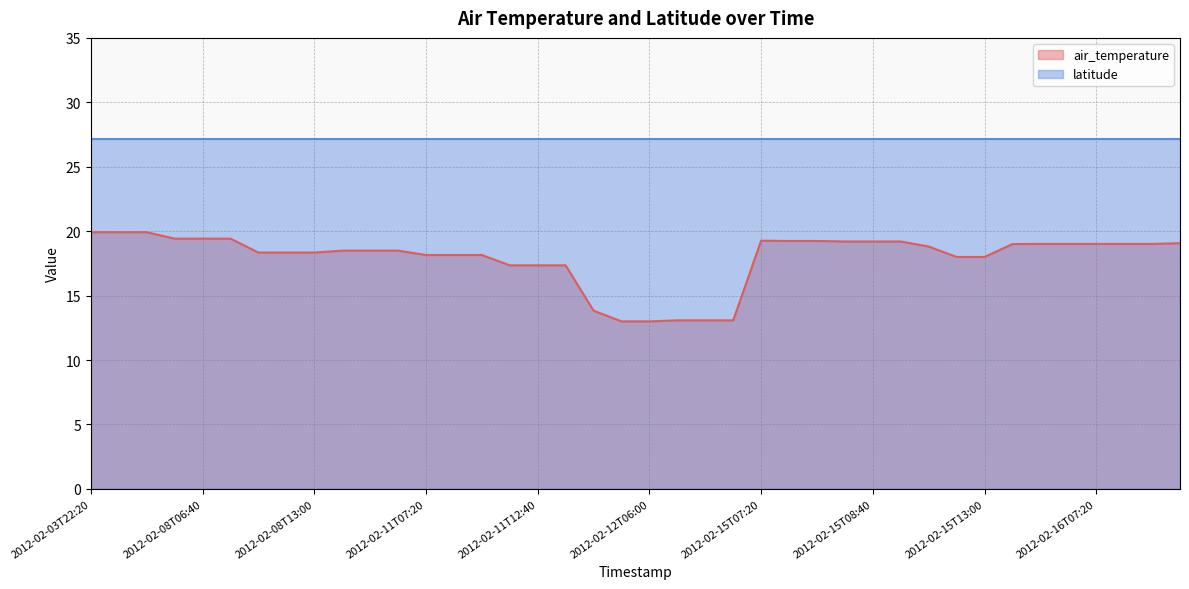

True or false: there are more than 0 points higher than both neighbors.

True